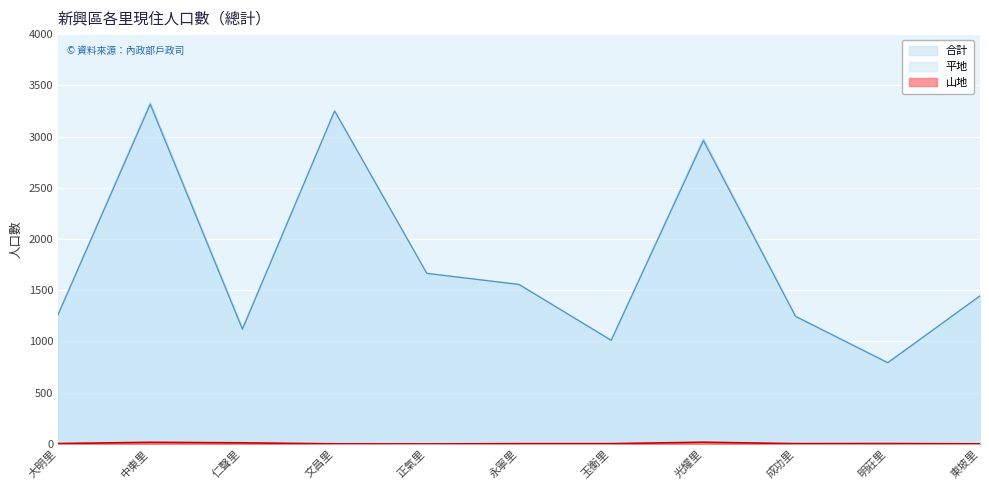

Which label corresponds to the smallest value in the chart?

正氣里